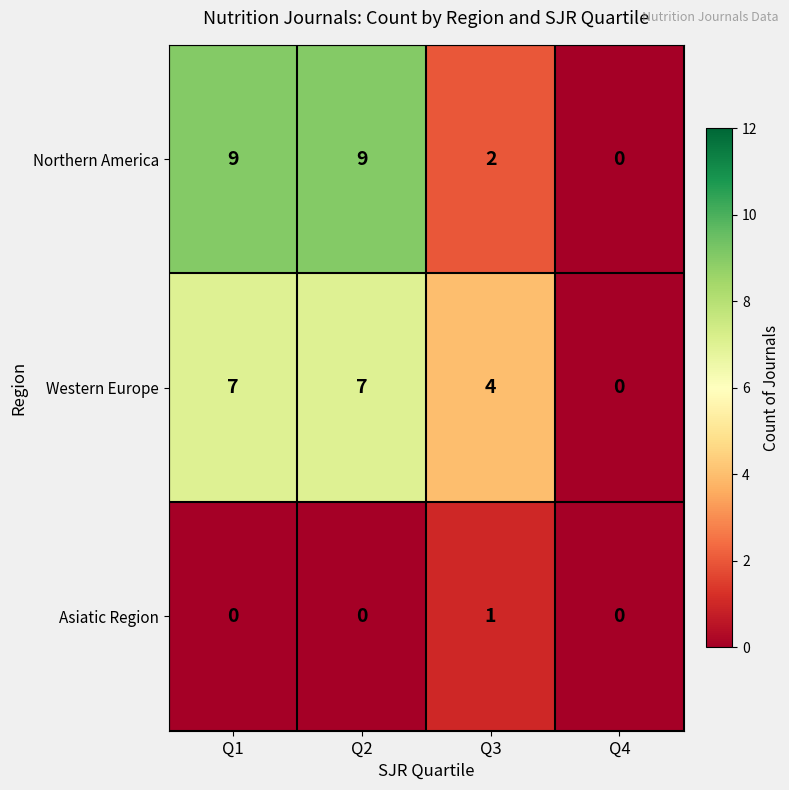

How many distinct data groups are displayed?

3